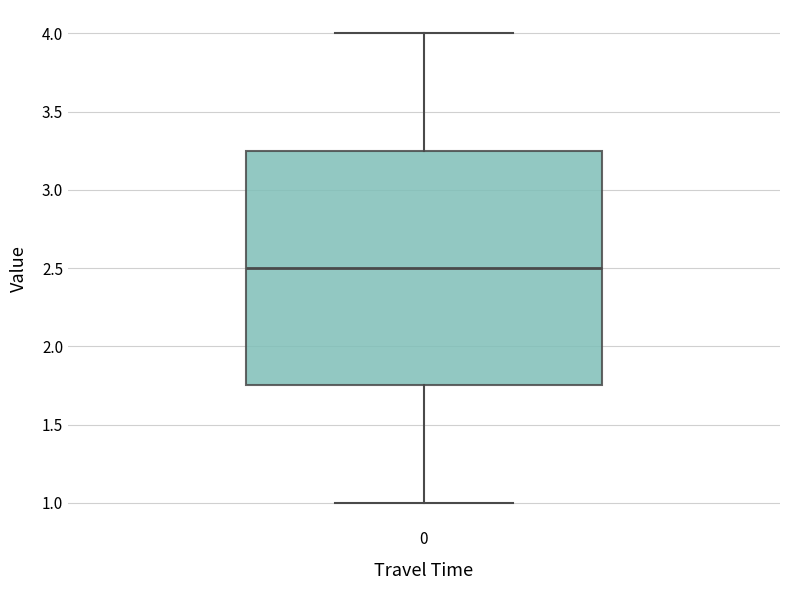

Where is the upper edge of the box at x = 0 on the y-axis? The values are not printed on the chart, so give them approximately, as read against the axis.

3.25